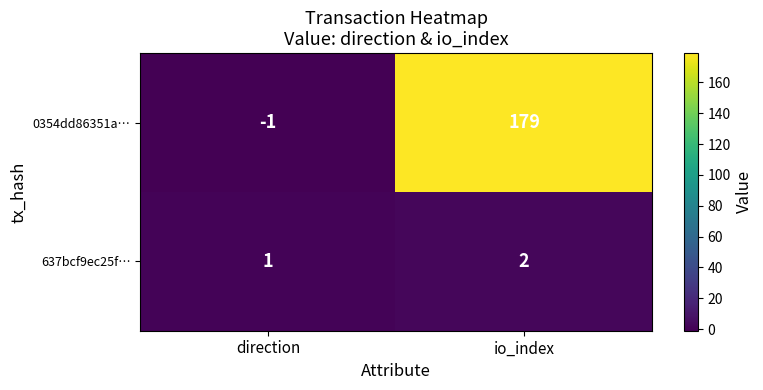

Which series has the largest total across all categories?

0354dd86351a…